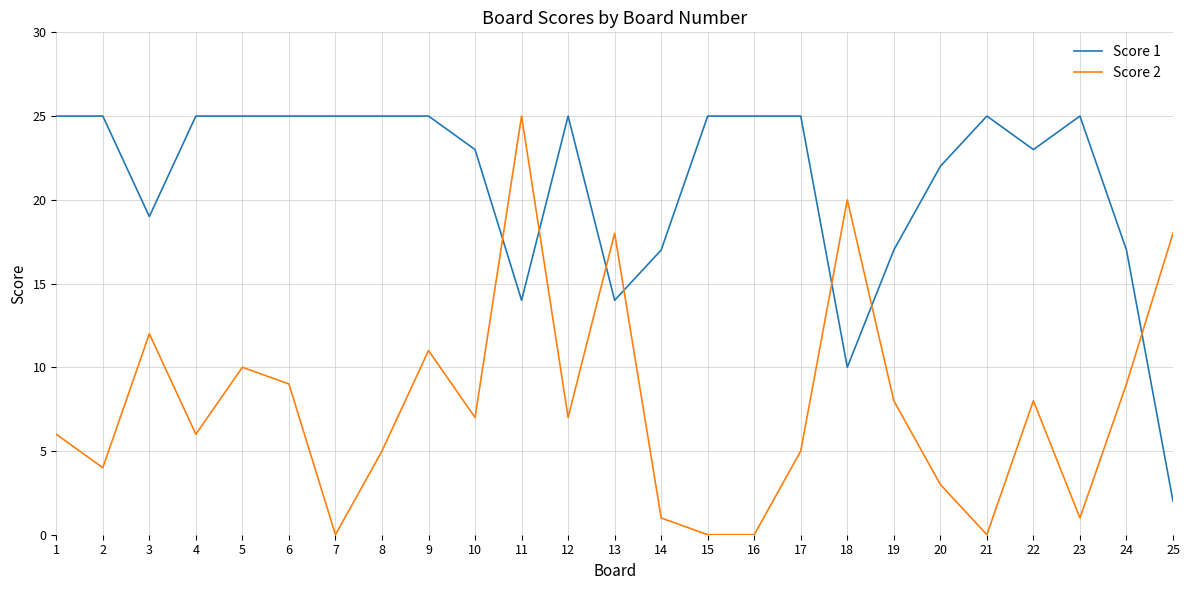

What is the total value across all series at 14?

18